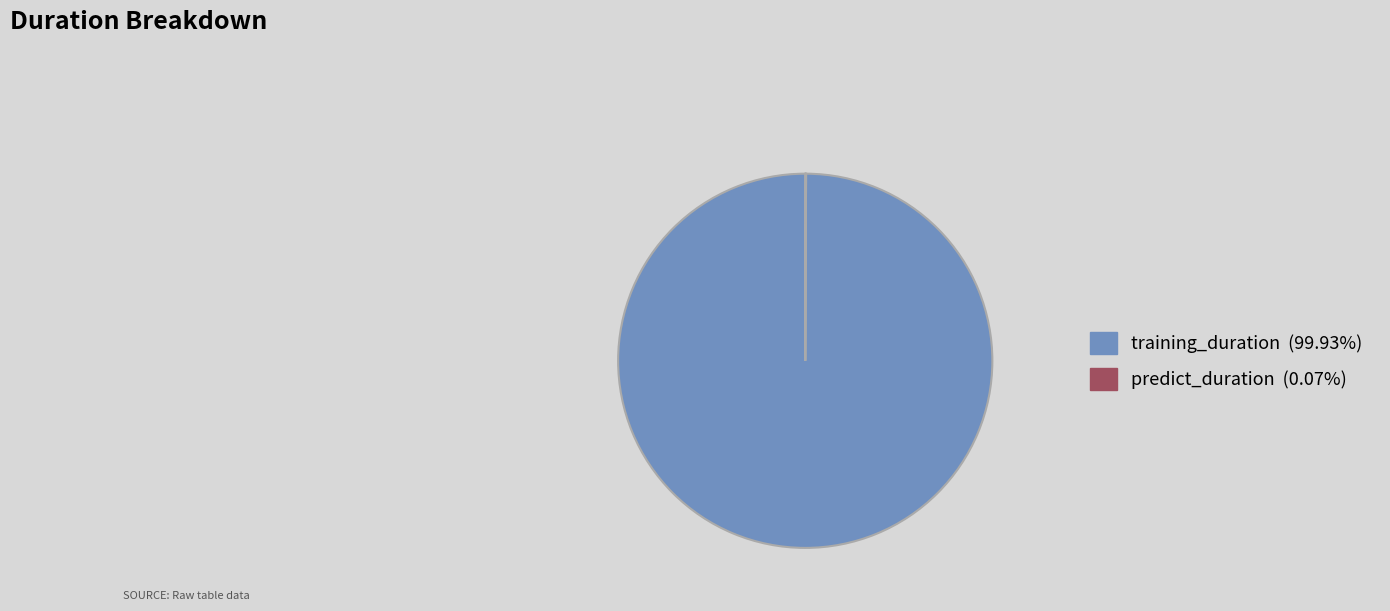

Is there a majority slice in this chart?

Yes